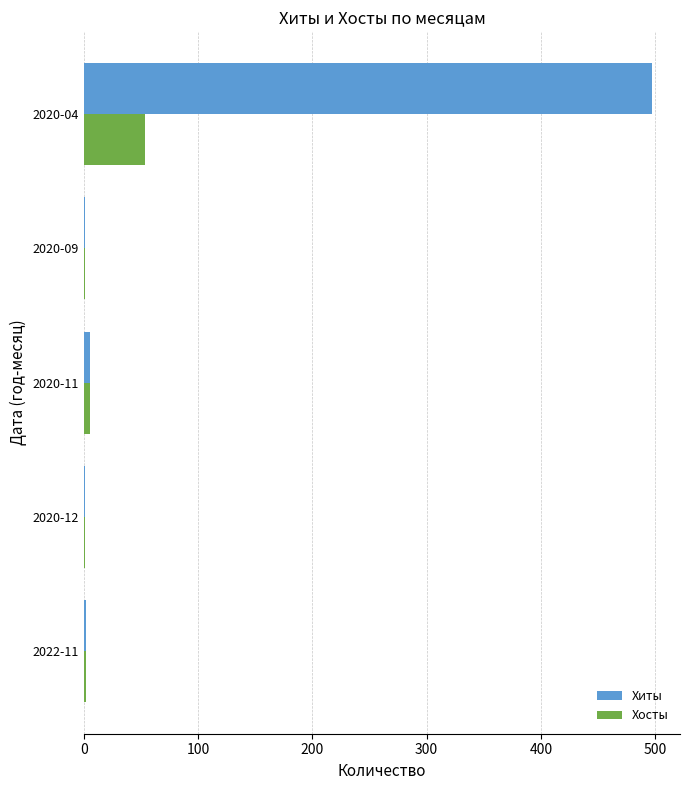

What is the sum of all Хиты values?

506